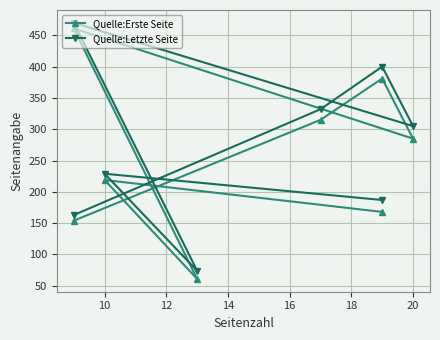

True or false: Quelle:Letzte Seite and Quelle:Erste Seite intersect in this chart.

False